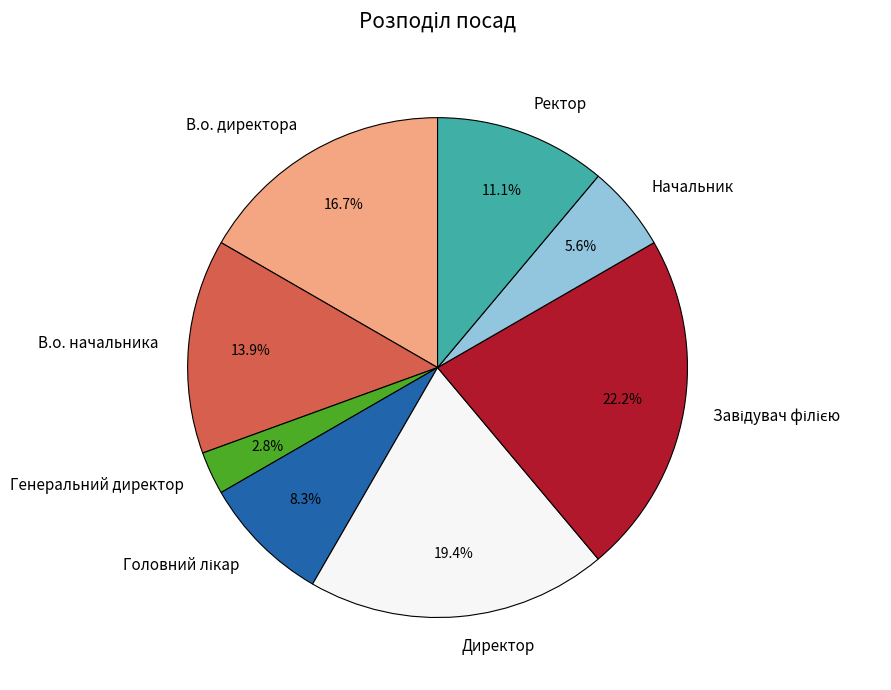

Is there any slice that represents more than half of the pie?

No